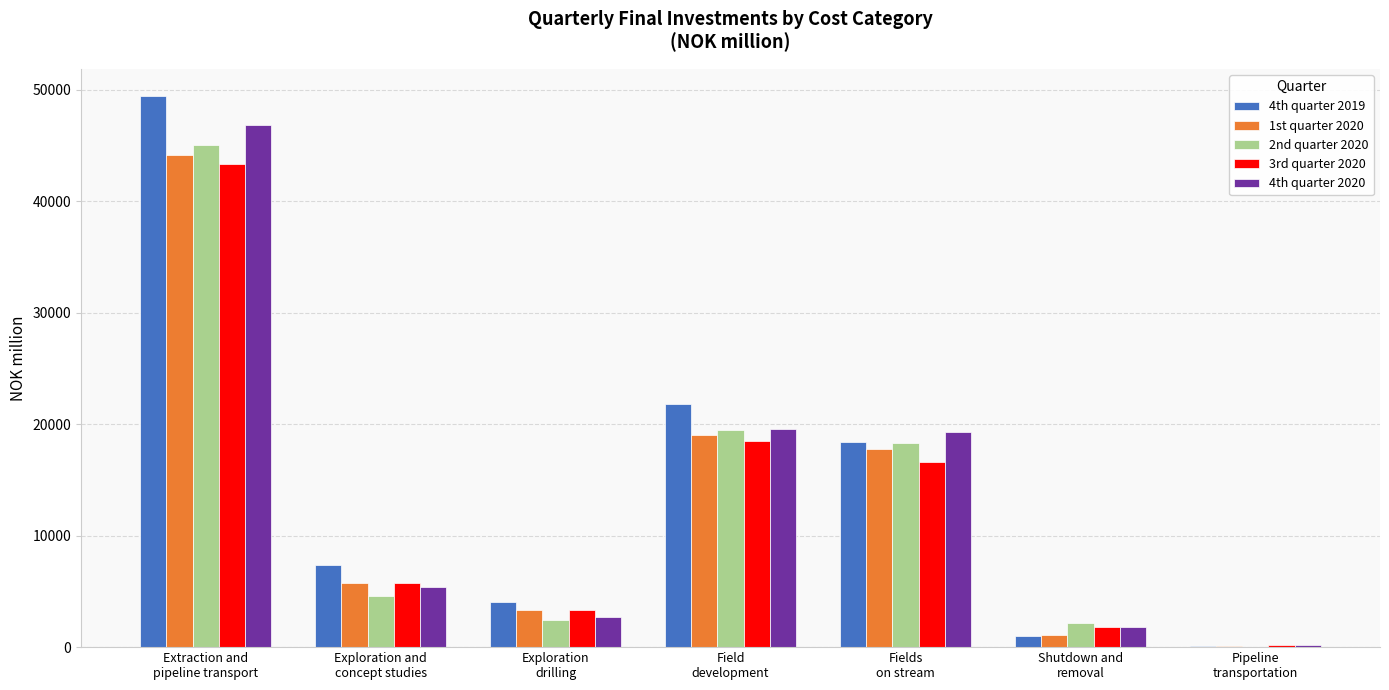

How many series are shown in this chart?

5